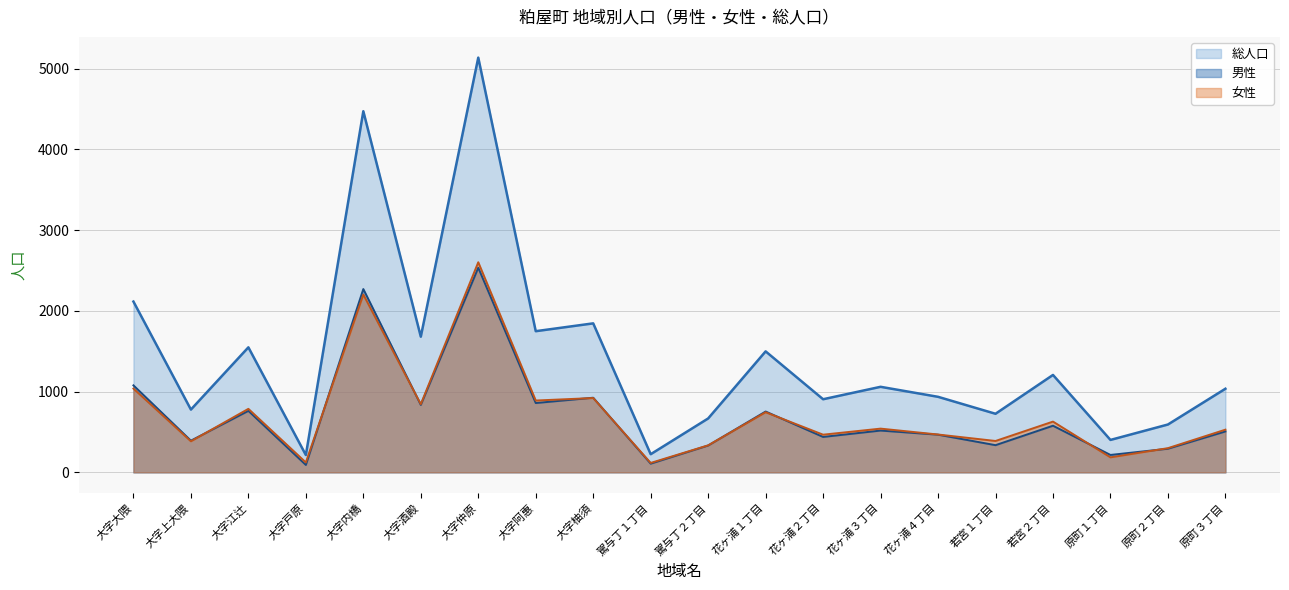

What is the value of the 女性 point at the 8th from the left?

890